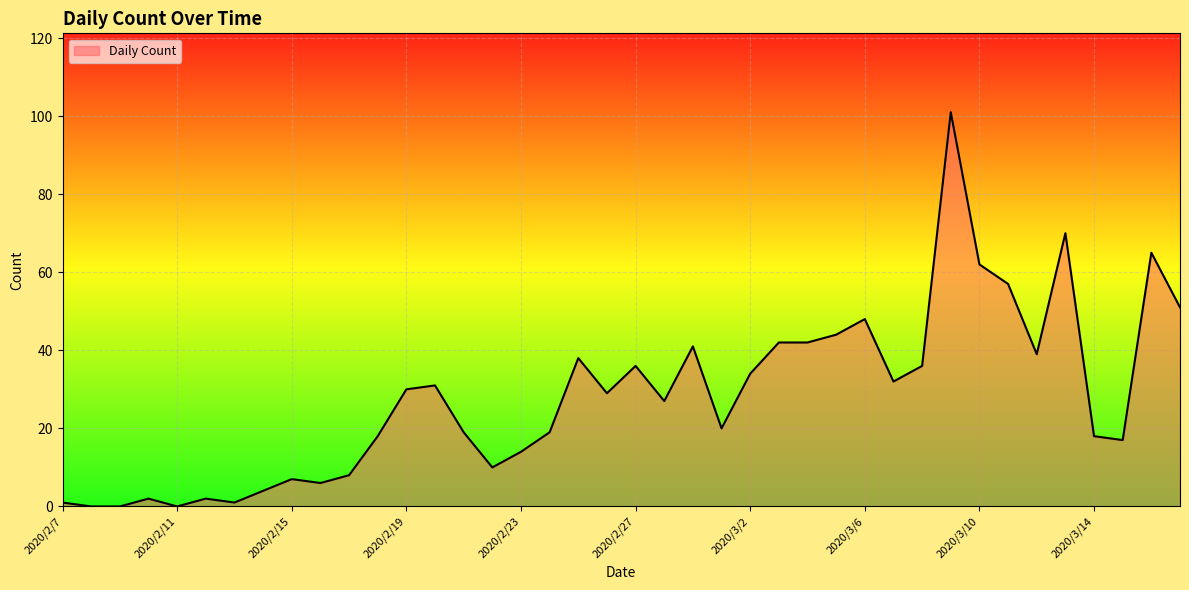

What is the maximum value shown in the chart?

101